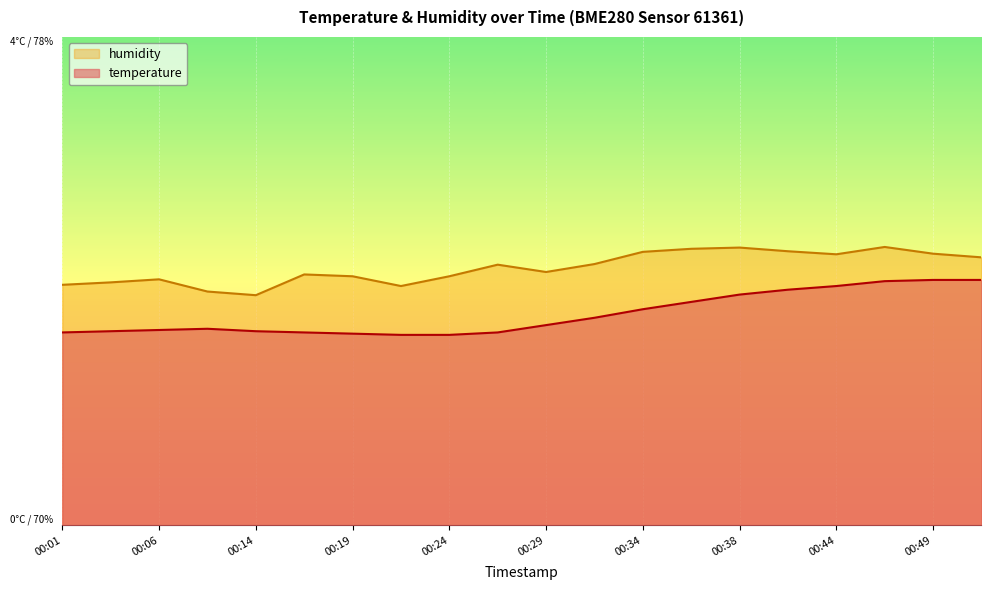

At which category is the sum across all series the highest?

00:46